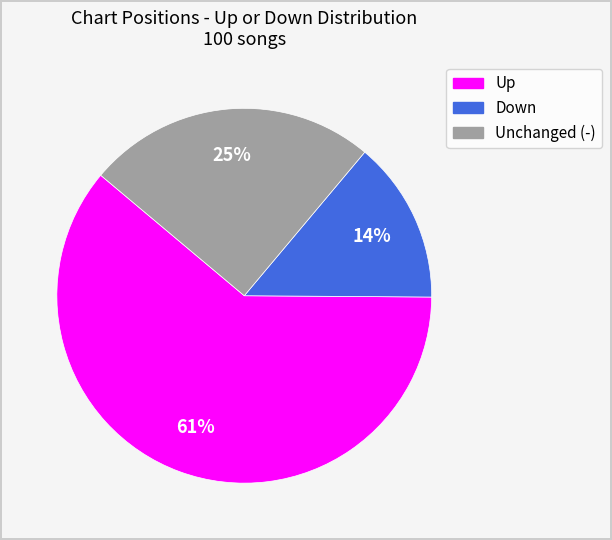

Does any single category account for the majority?

Yes